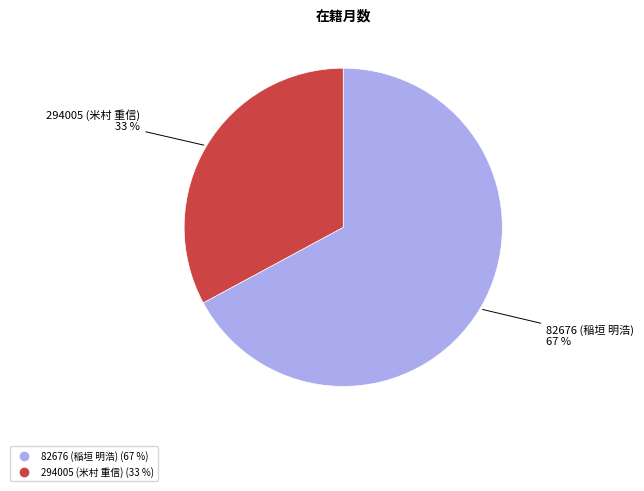

Is it true that 294005 (米村 重信) is 33% of the pie?

True